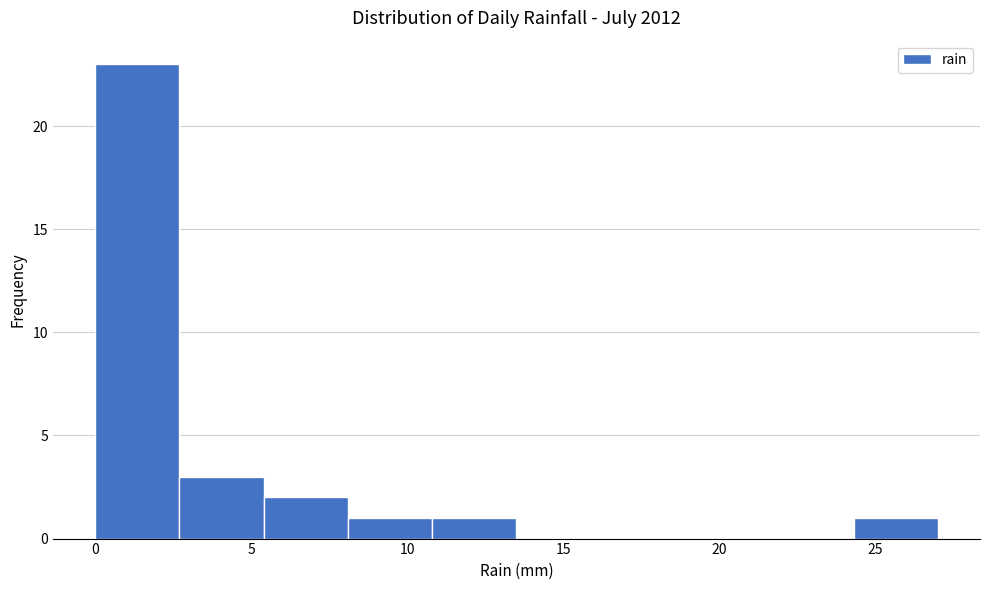

Reading left to right, transcribe this chart: for each bar, give the range it covers on the x-axis and its height. Neither the bar edges nor the heights are printed on the chart, so give them approximately, as read against the axes.

0.0 to 2.7: 23
2.7 to 5.4: 3
5.4 to 8.1: 2
8.1 to 10.8: 1
10.8 to 13.5: 1
13.5 to 16.2: 0
16.2 to 18.9: 0
18.9 to 21.6: 0
21.6 to 24.3: 0
24.3 to 27.0: 1